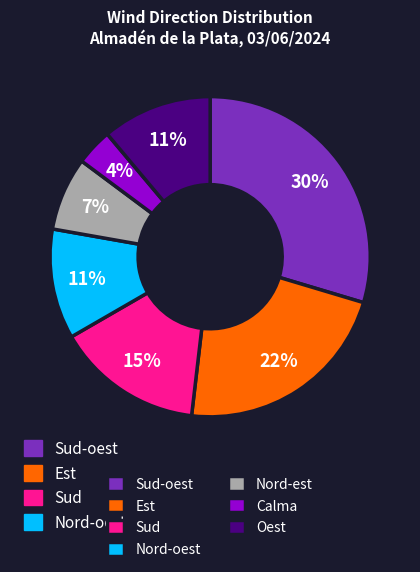

Is the sum of Oest and Calma greater than half?

No